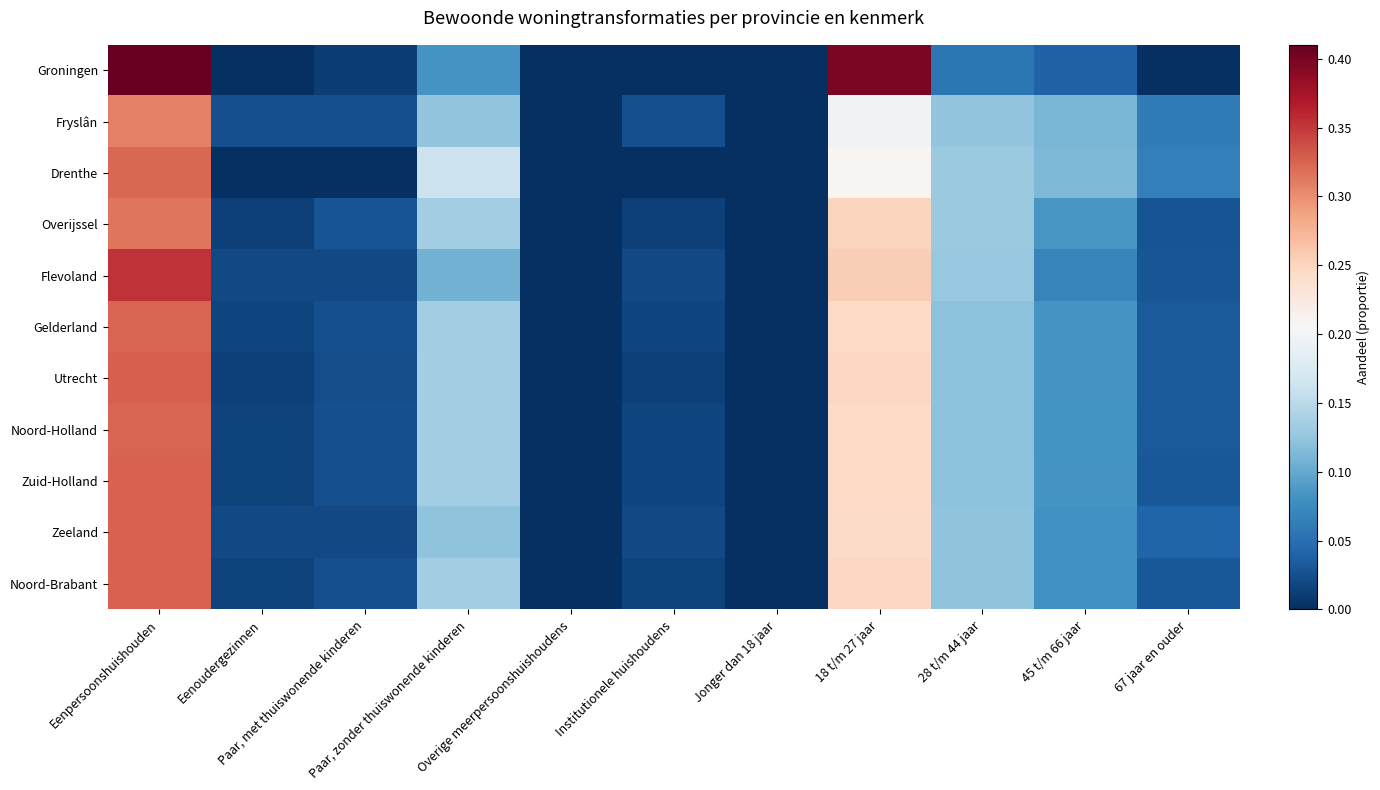

How many distinct data groups are displayed?

11